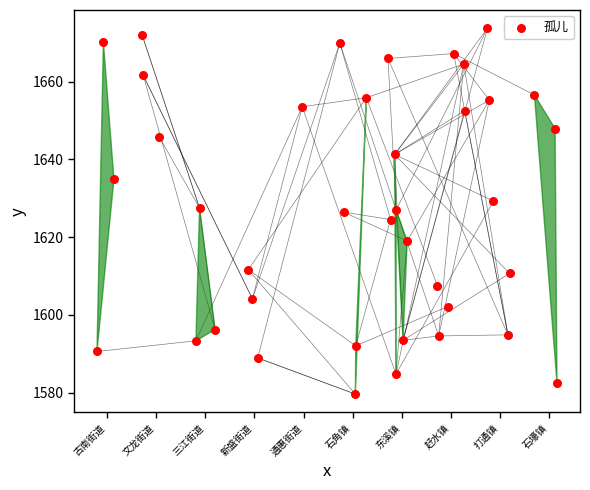

What is the range of Y values (max minus min)?

94.0